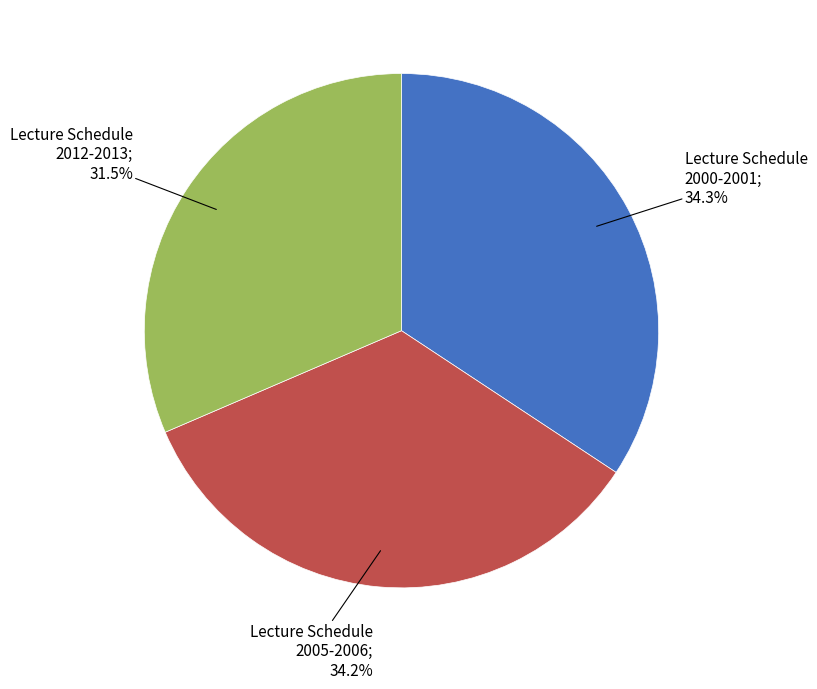

Does any single category account for the majority?

No